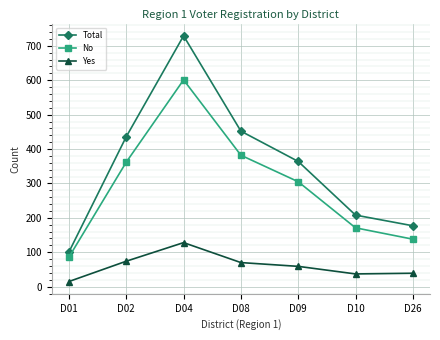

What are all the series names shown in the legend?

Total, No, Yes